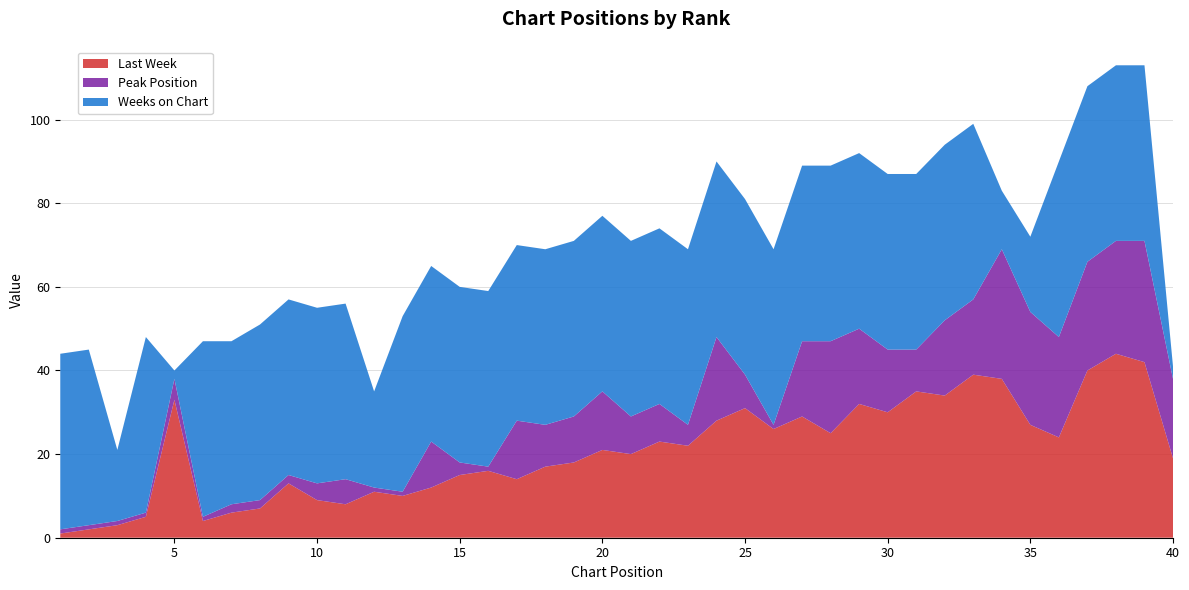

Reading left to right, extract all data points from this chart.

Last Week: 1=1	2=2	3=3	4=5	5=33	6=4	7=6	8=7	9=13	10=9	11=8	12=11	13=10	14=12	15=15	16=16	17=14	18=17	19=18	20=21	21=20	22=23	23=22	24=28	25=31	26=26	27=29	28=25	29=32	30=30	31=35	32=34	33=39	34=38	35=27	36=24	37=40	38=44	39=42	40=19
Peak Position: 1=1	2=1	3=1	4=1	5=5	6=1	7=2	8=2	9=2	10=4	11=6	12=1	13=1	14=11	15=3	16=1	17=14	18=10	19=11	20=14	21=9	22=9	23=5	24=20	25=8	26=1	27=18	28=22	29=18	30=15	31=10	32=18	33=18	34=31	35=27	36=24	37=26	38=27	39=29	40=19
Weeks on Chart: 1=42	2=42	3=17	4=42	5=2	6=42	7=39	8=42	9=42	10=42	11=42	12=23	13=42	14=42	15=42	16=42	17=42	18=42	19=42	20=42	21=42	22=42	23=42	24=42	25=42	26=42	27=42	28=42	29=42	30=42	31=42	32=42	33=42	34=14	35=18	36=42	37=42	38=42	39=42	40=3